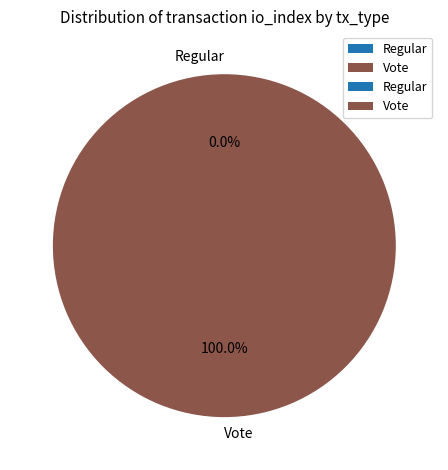

The Vote slice represents 99% of the pie. True or false?

False